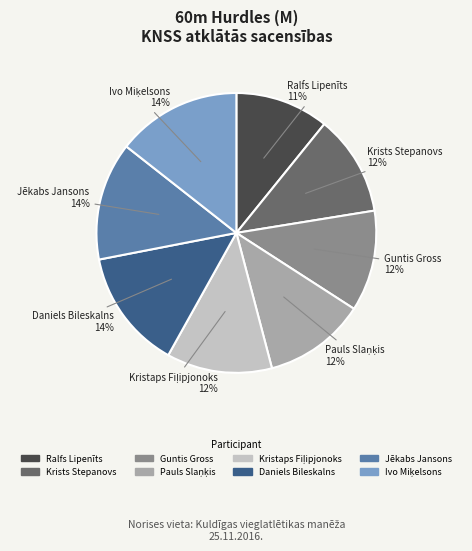

To the nearest percent, what portion does Guntis Gross represent?

12%